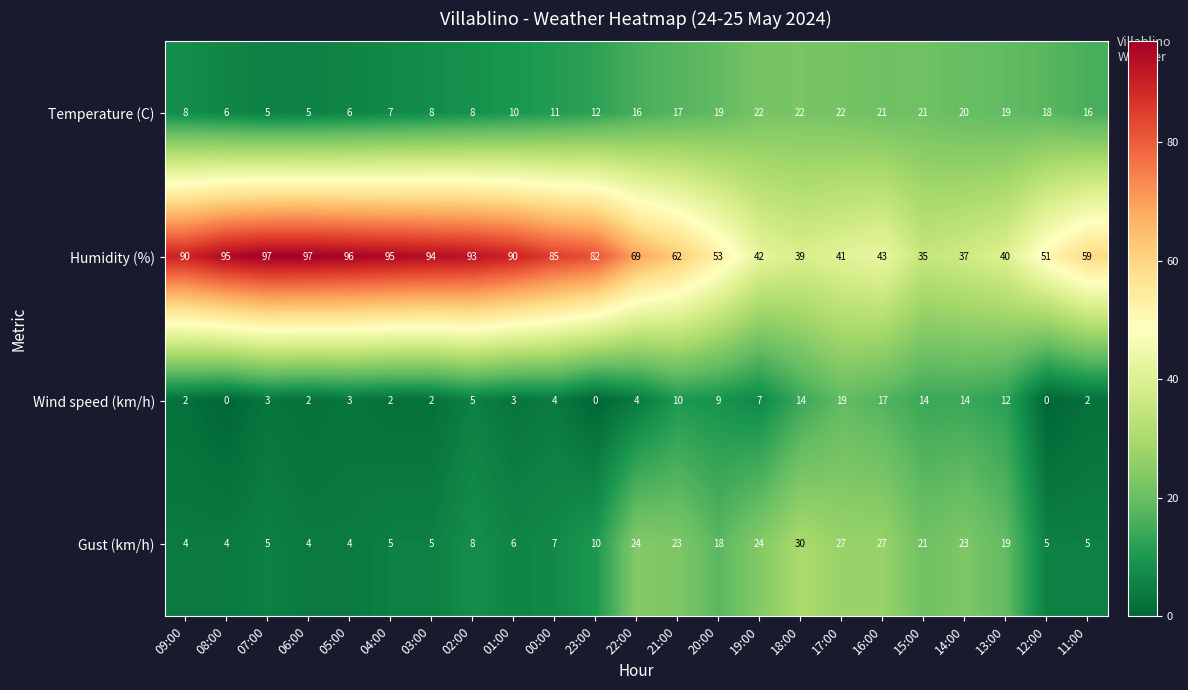

What is the average value of the Wind speed (km/h) series?

6